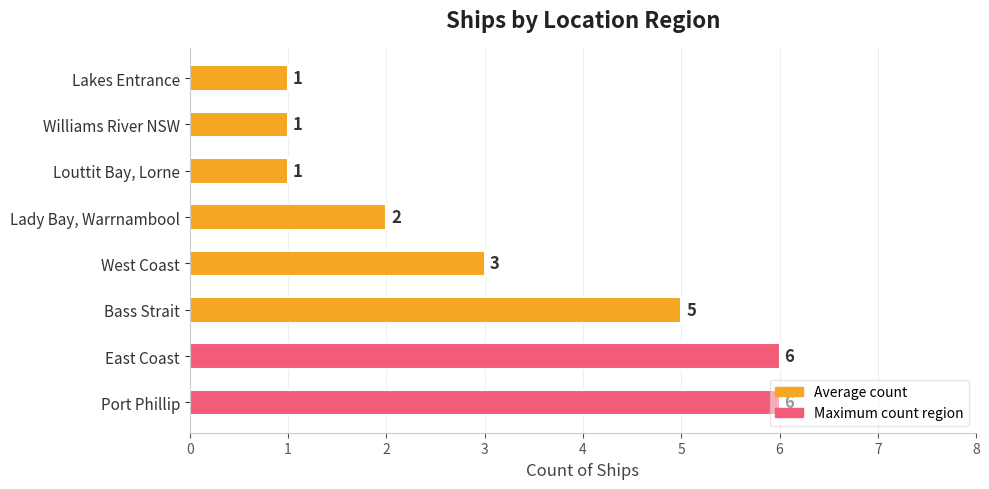

Between Louttit Bay, Lorne and Port Phillip, which is larger?

Port Phillip